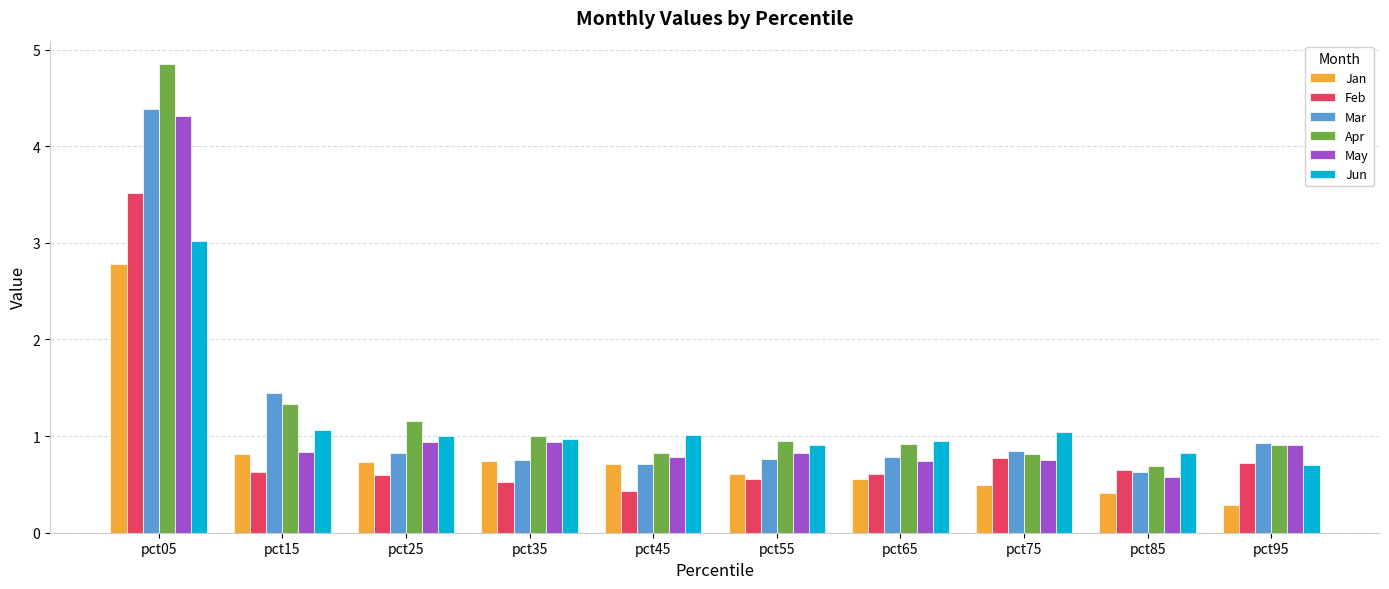

Are the bars grouped side by side (vs. stacked)?

Yes